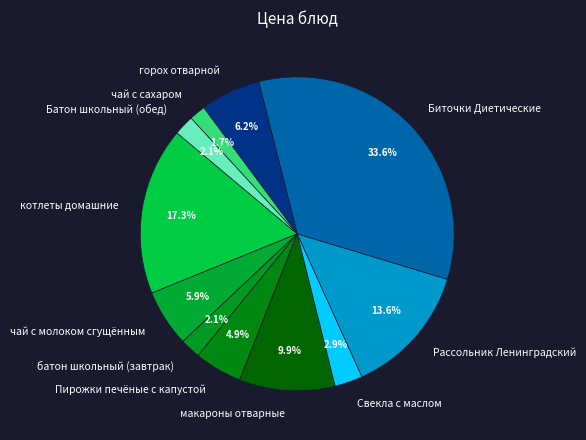

The Батон школьный (обед) slice represents 17% of the pie. True or false?

False